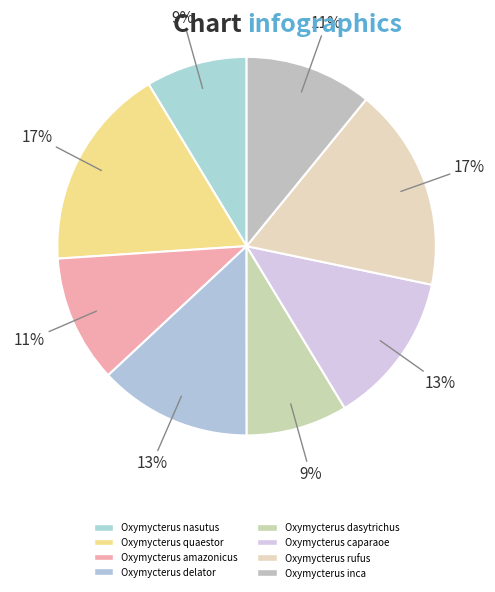

Does Oxymycterus dasytrichus account for over 50% of the chart?

No